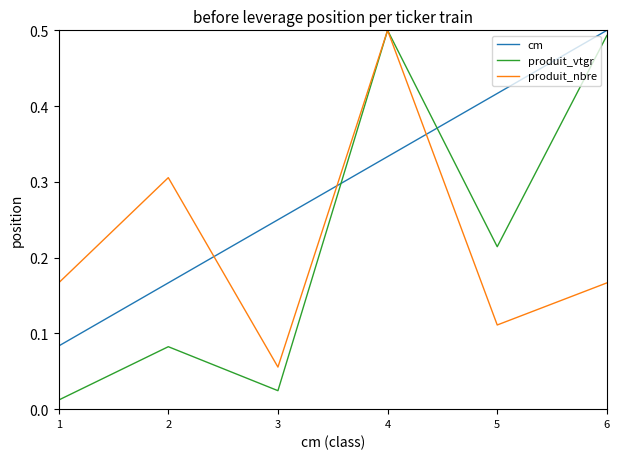

Is this an area chart (filled region under the line)?

No